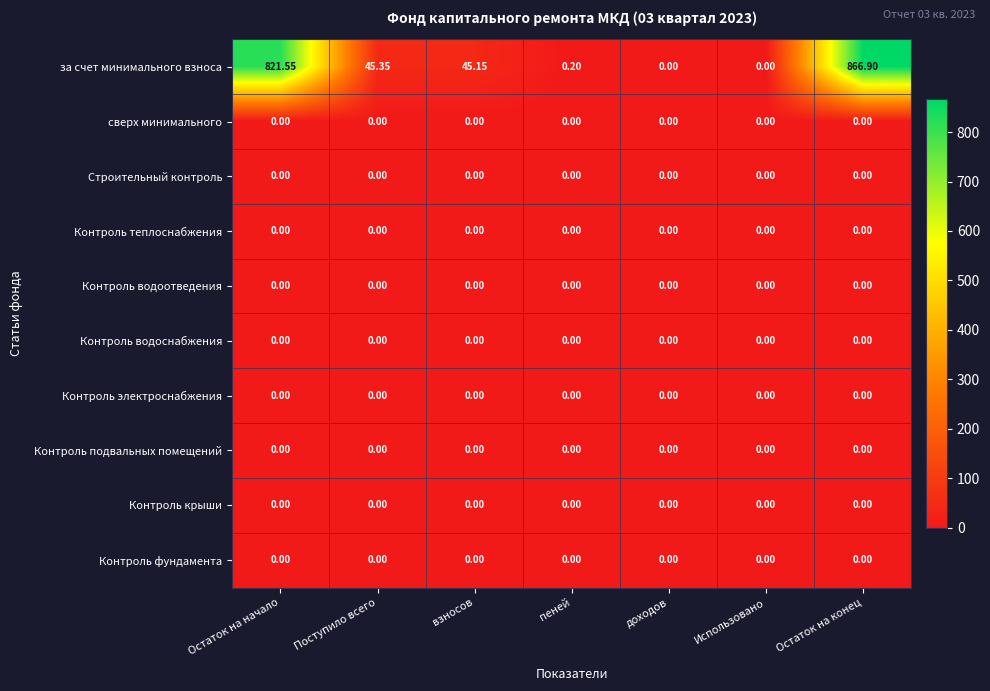

Which series has the largest range (max minus min)?

за счет минимального взноса